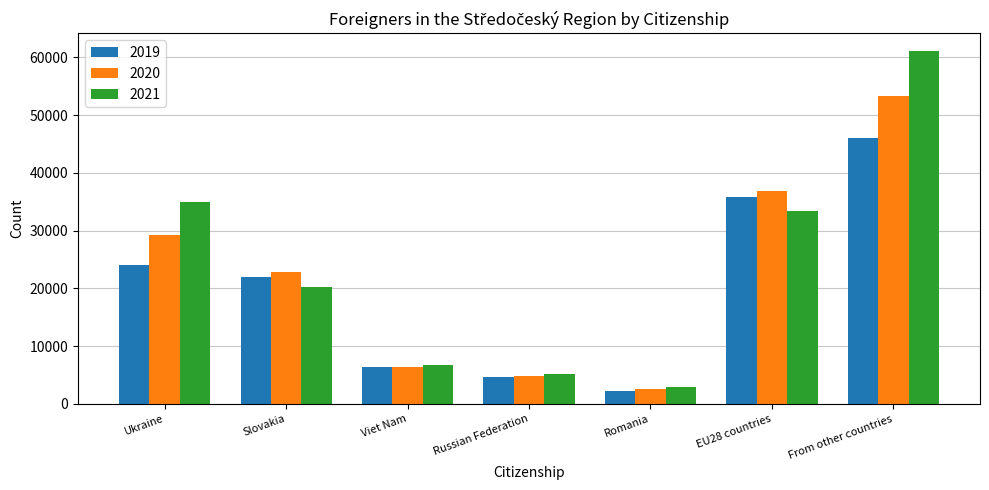

Count the number of data series in this chart.

3